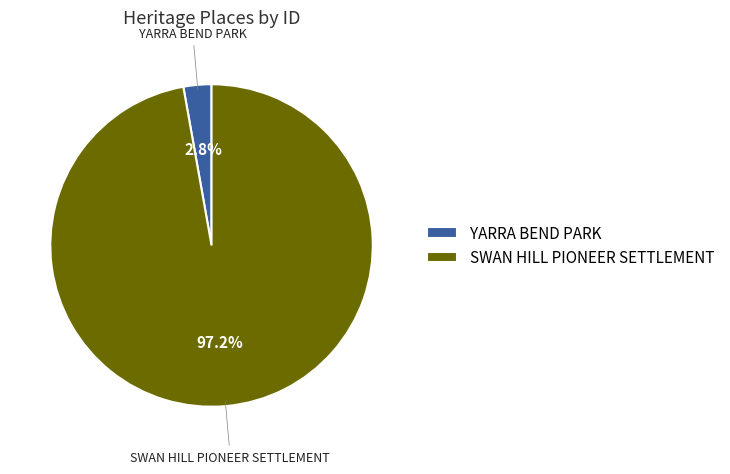

To the nearest percent, what is the difference between the largest and smallest slice percentages?

94%